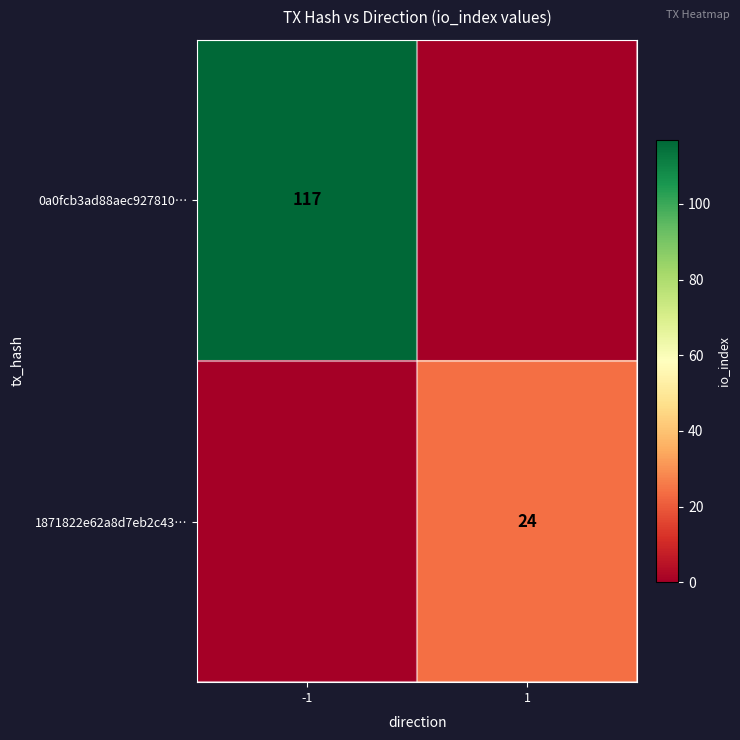

How many values in the 0a0fcb3ad88aec927810818405e2eee70e5d820 series are below 117?

1